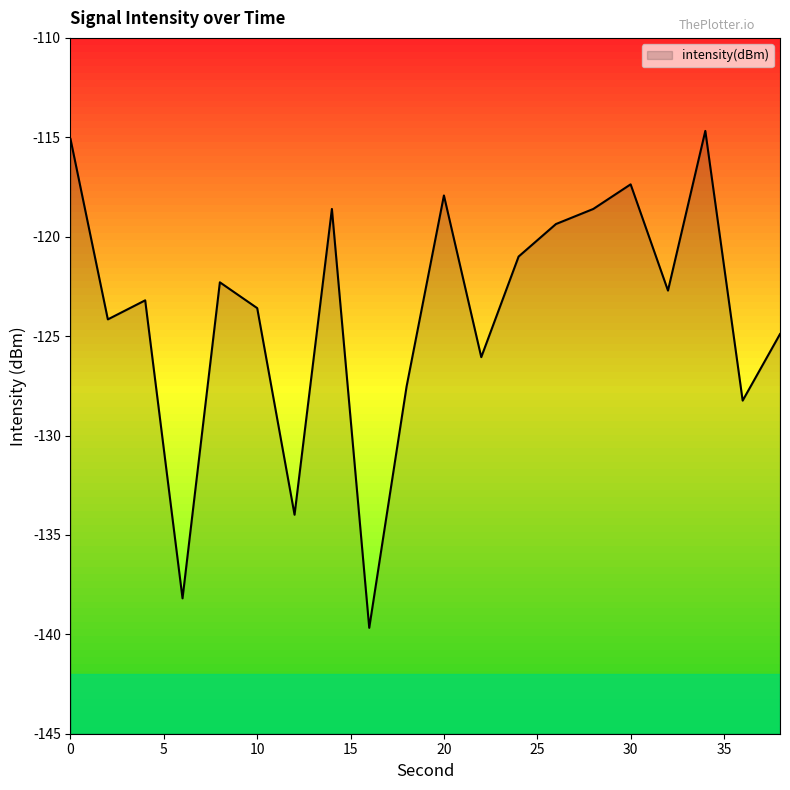

List the labels in order of value, largest first.

34, 0, 30, 20, 14, 28, 26, 24, 8, 32, 4, 10, 2, 38, 22, 18, 36, 12, 6, 16